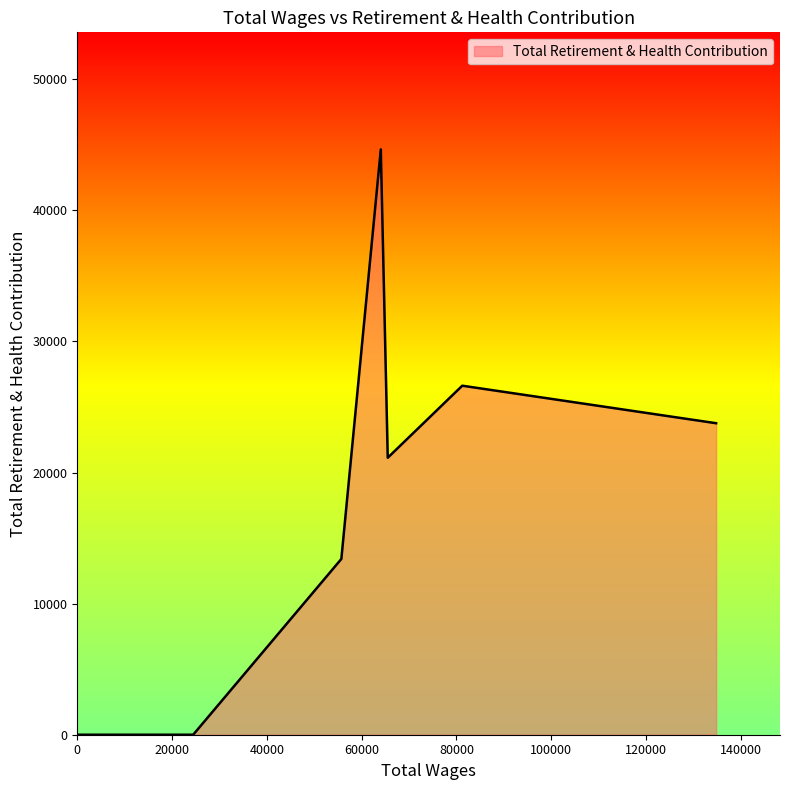

What is the difference between the maximum and second lowest values?

44654